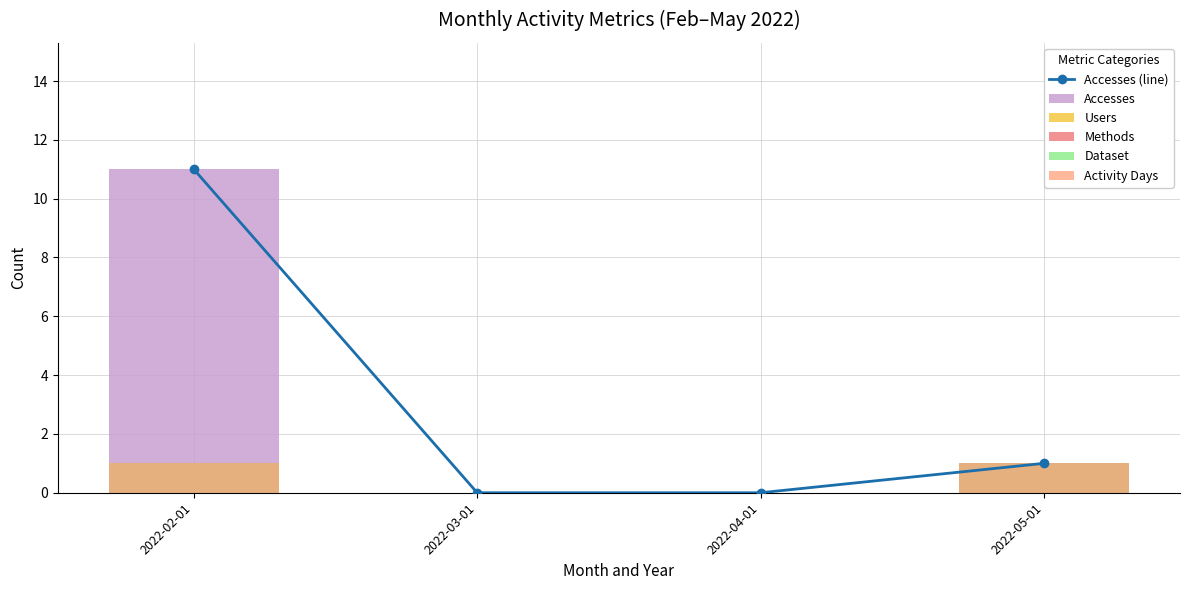

What is the label of the 4th bar from the left?

2022-05-01